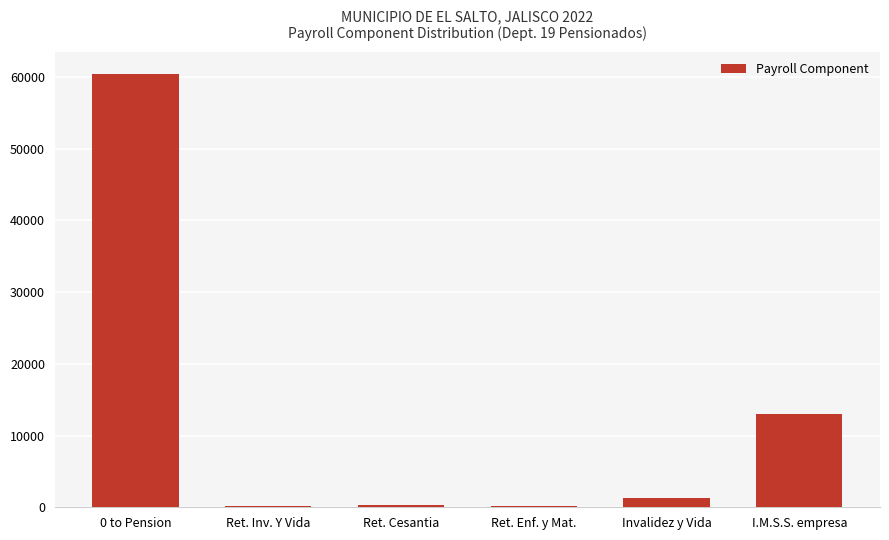

At which label is the value closest to 30304?

I.M.S.S. empresa